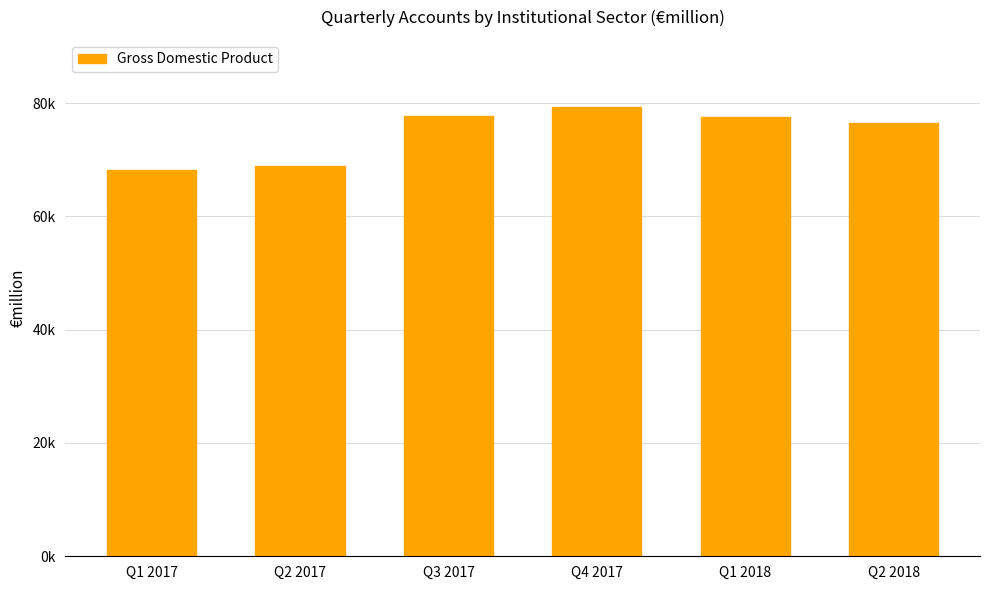

Are the bars horizontal?

No